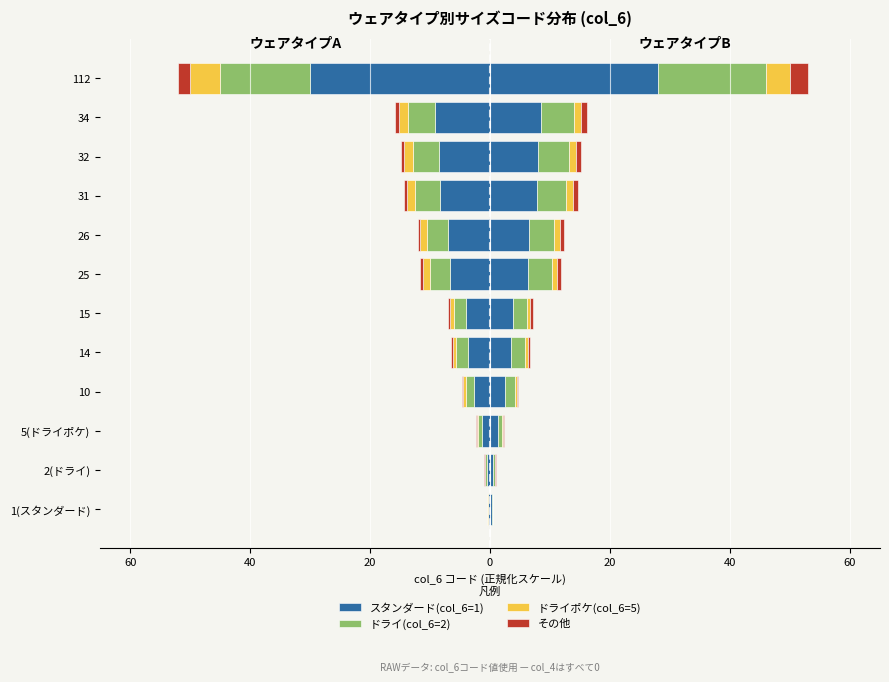

How many values in the スタンダード(col_6=1) series exceed -4?

5